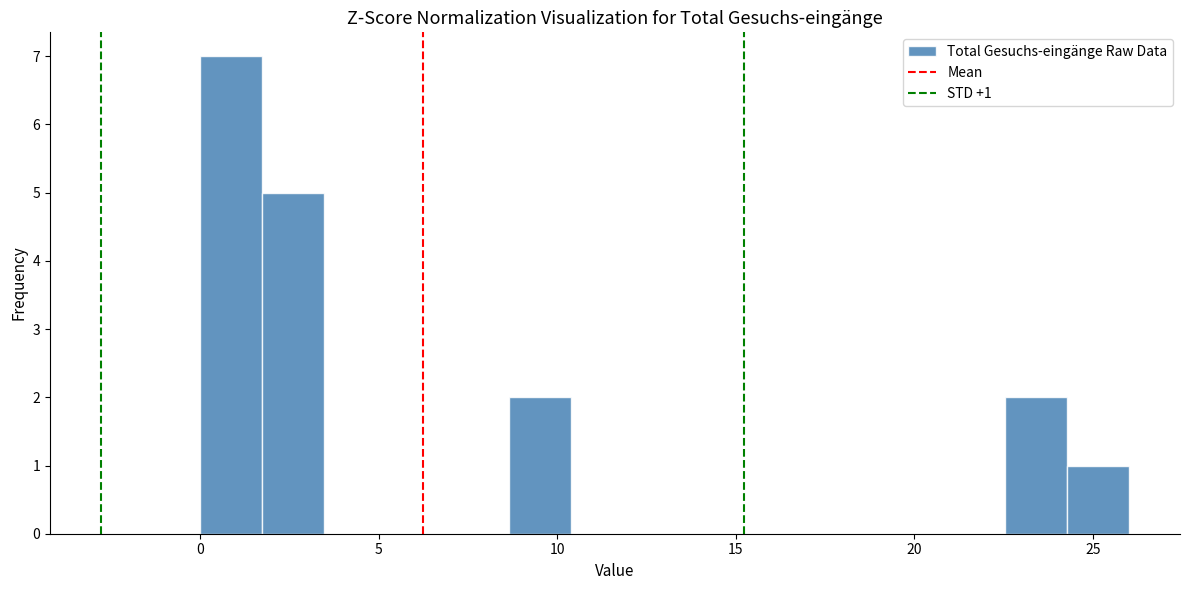

Read against the x-axis, roughly where is the centre of the tallest bar?

1.0